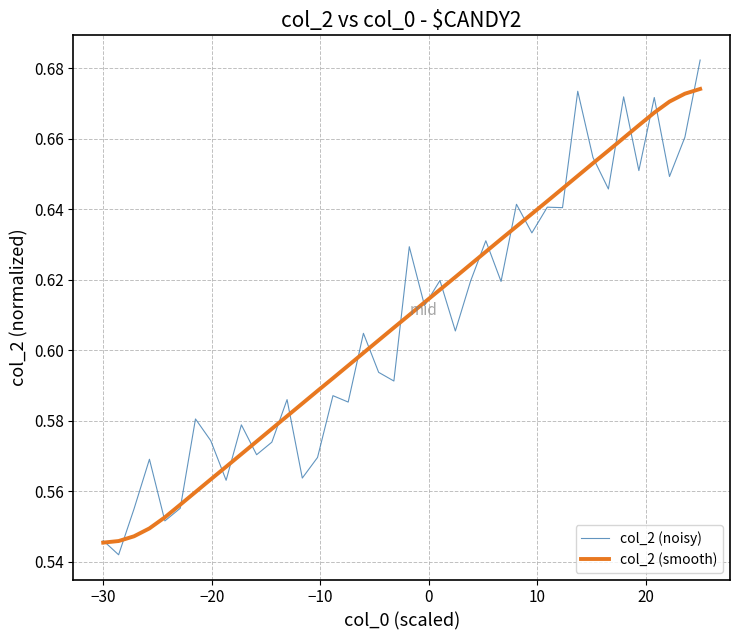

Rank the series by their maximum value, from highest to lowest.

col_2 (noisy), col_2 (smooth)